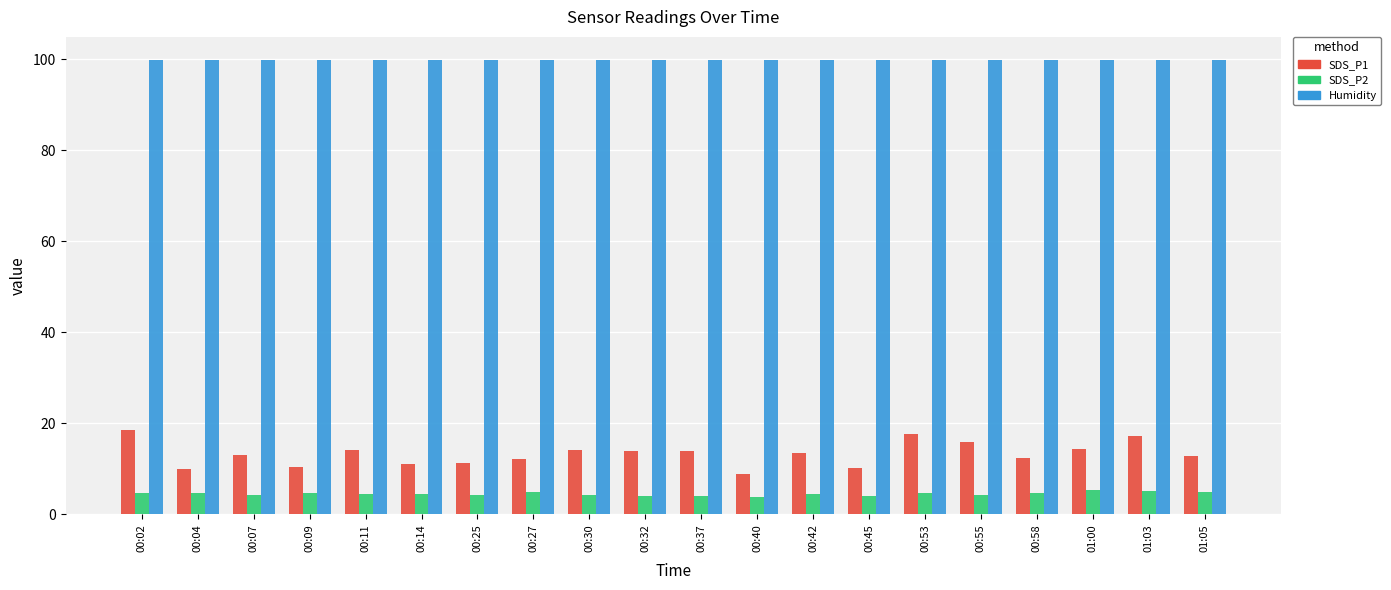

How many bars are there in each group?

3